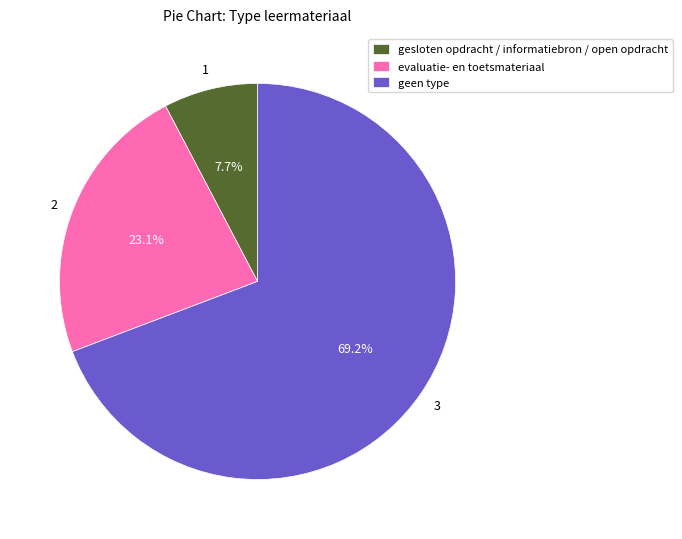

What percentage do gesloten opdracht / informatiebron / open opdracht and evaluatie- en toetsmateriaal together represent?

30.8%